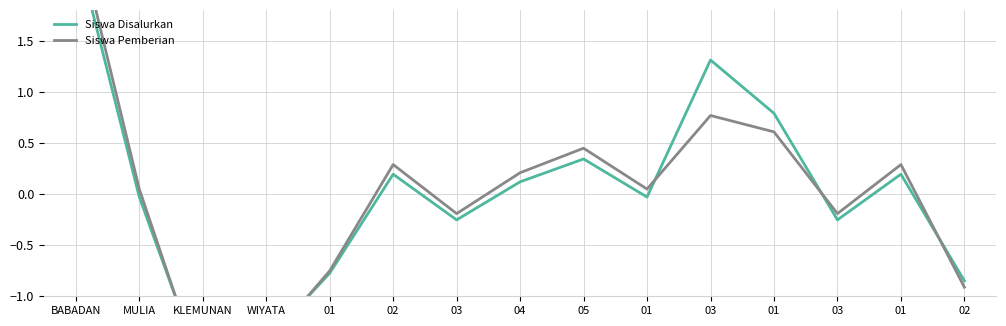

Reading right to left, transcribe all the data shown in this chart.

Siswa Disalurkan: 02=-0.8	01=0.2	03=-0.3	01=0.8	03=1.3	01=-0.0	05=0.3	04=0.1	03=-0.3	02=0.2	01=-0.8	WIYATA=-1.4	KLEMUNAN=-1.7	MULIA=-0.0	BABADAN=2.4
Siswa Pemberian: 02=-0.9	01=0.3	03=-0.2	01=0.6	03=0.8	01=0.0	05=0.4	04=0.2	03=-0.2	02=0.3	01=-0.8	WIYATA=-1.5	KLEMUNAN=-1.8	MULIA=0.0	BABADAN=2.6